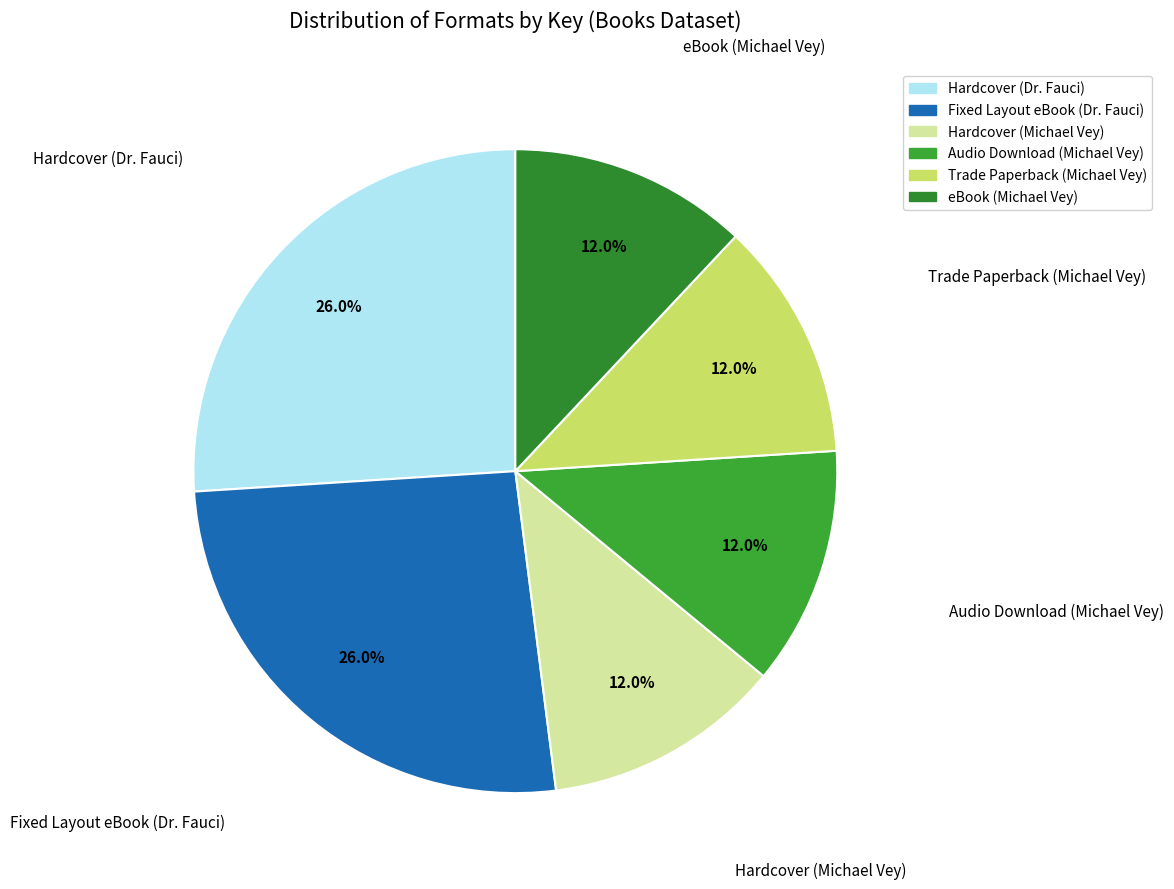

What portion of the pie excludes eBook (Michael Vey)?

88.0%